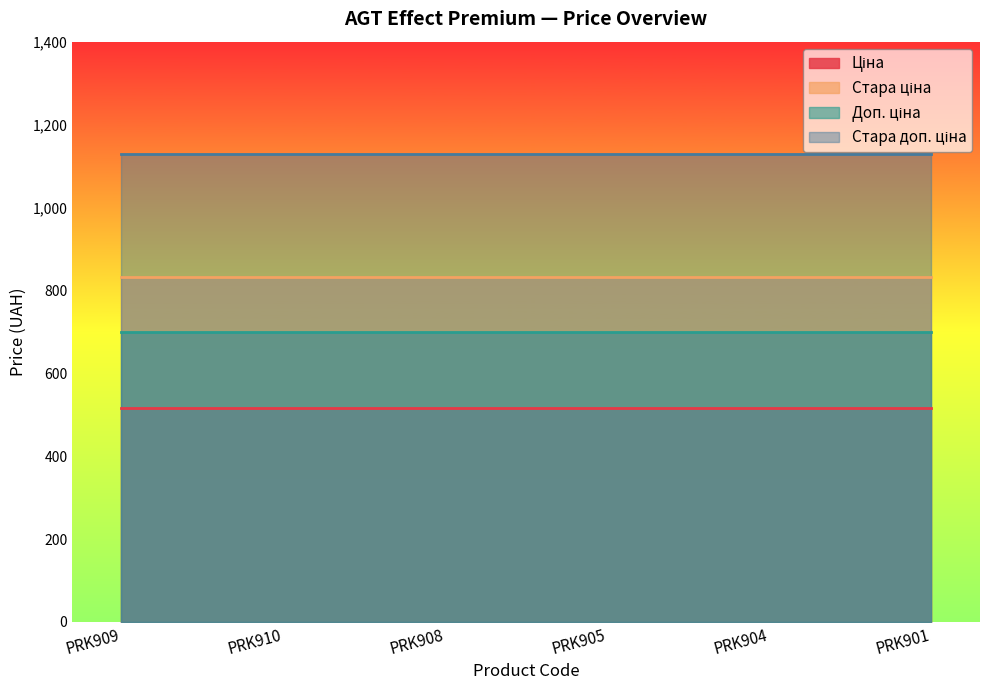

At which label does Стара доп. ціна reach its minimum?

PRK909